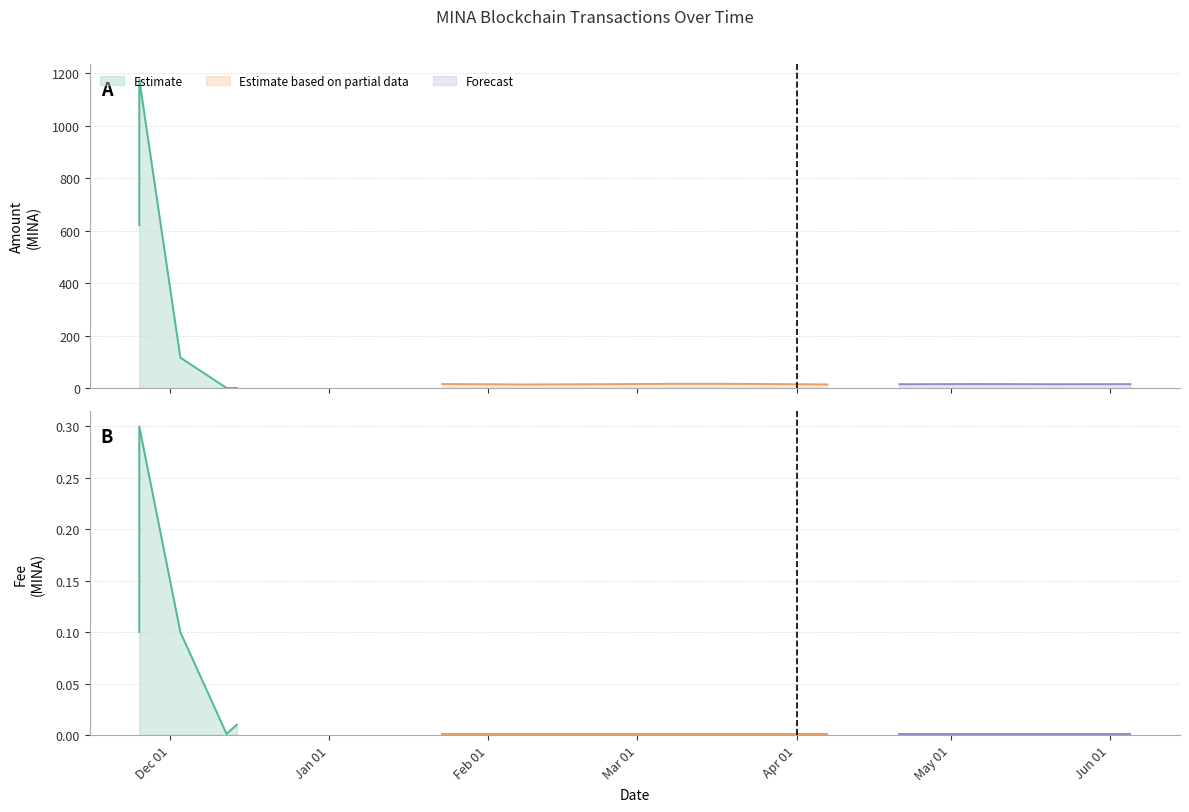

Which has a higher value, 2024-05-21 or 2023-12-03?

2023-12-03